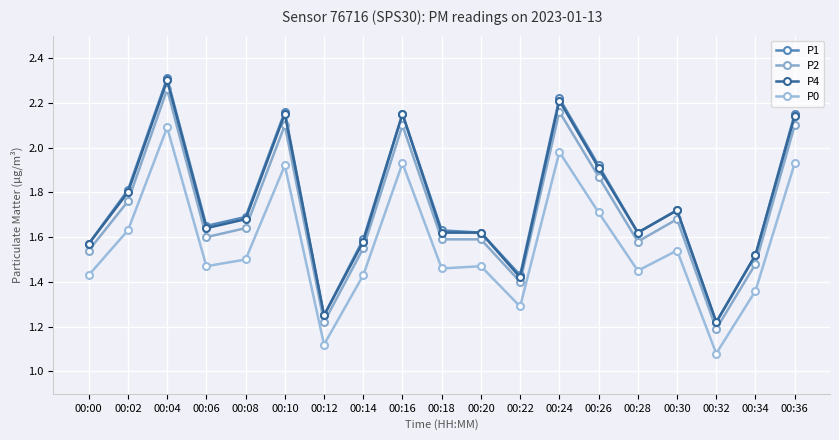

How many data points does each series have?

19